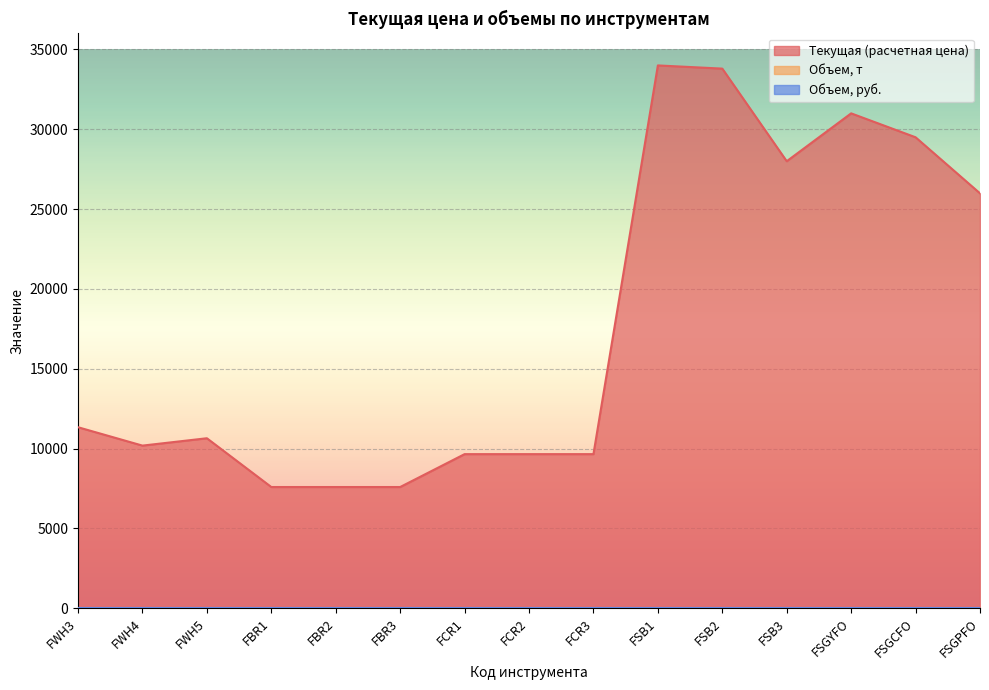

What is the difference between the second highest and second lowest values in the Текущая (расчетная цена) series?

26205.0